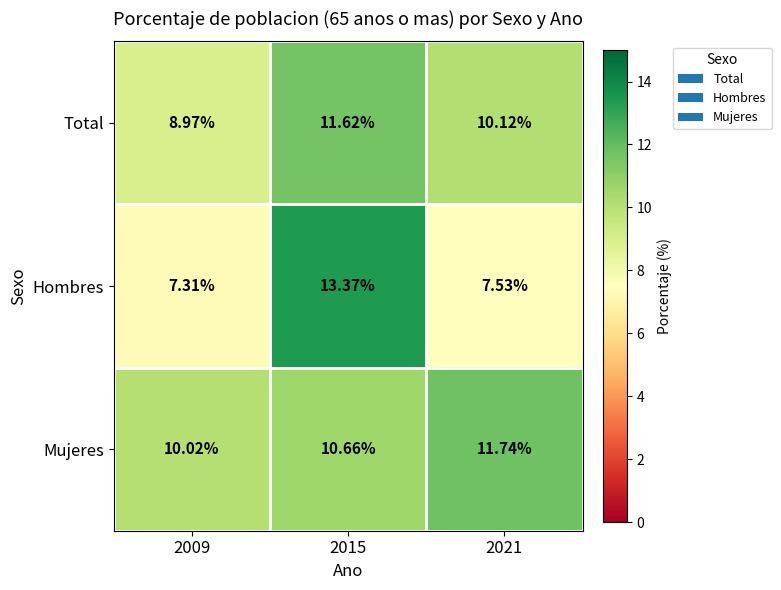

List the series in order of their peak value, lowest first.

Total, Mujeres, Hombres